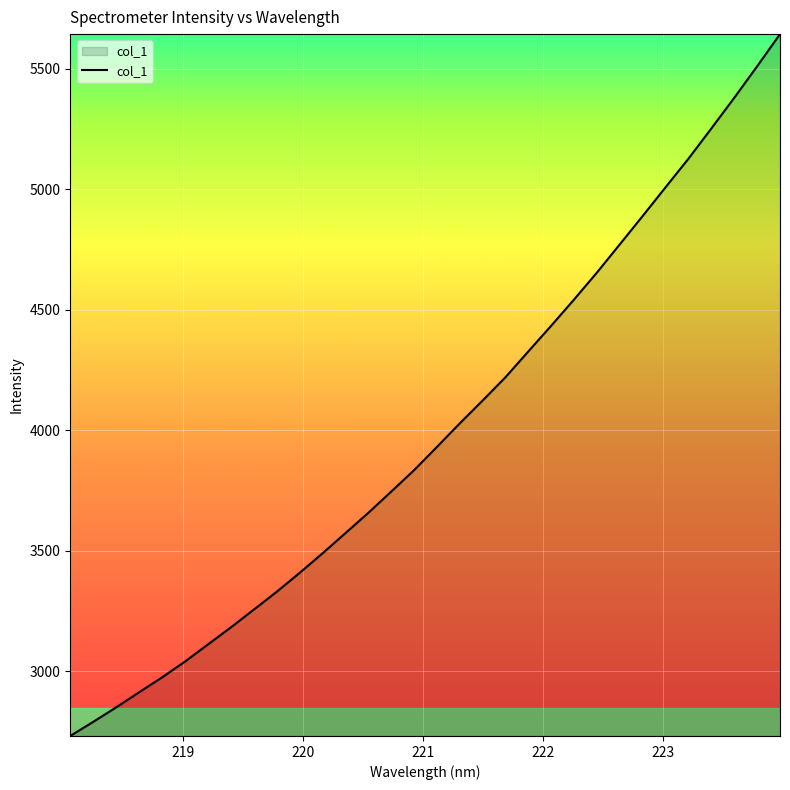

What is the maximum value shown in the chart?

5644.8